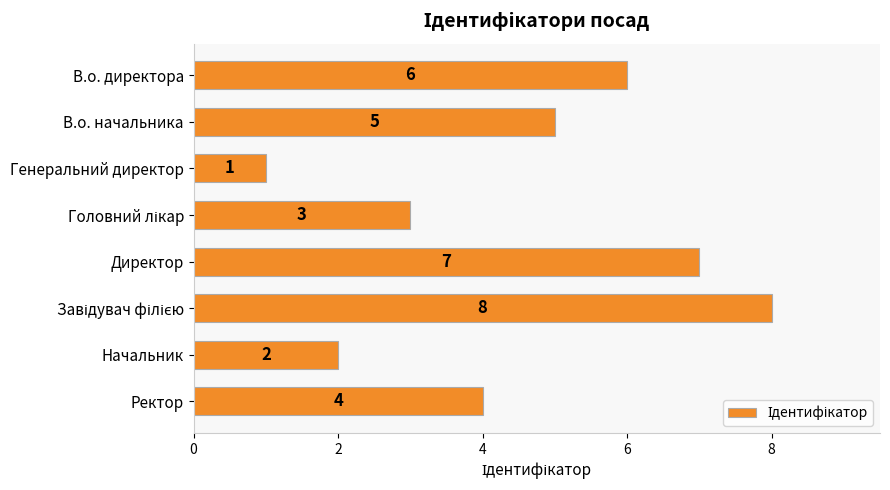

Reading top to bottom, what are all the values shown in this chart?

6	5	1	3	7	8	2	4